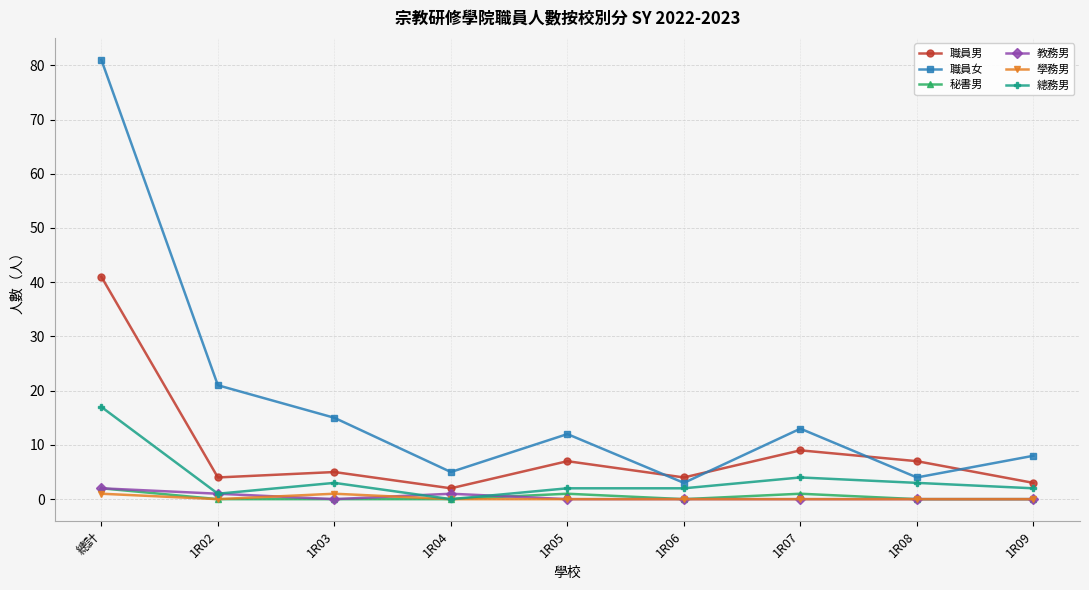

What is the spread (max minus min) of values at 1R06?

4